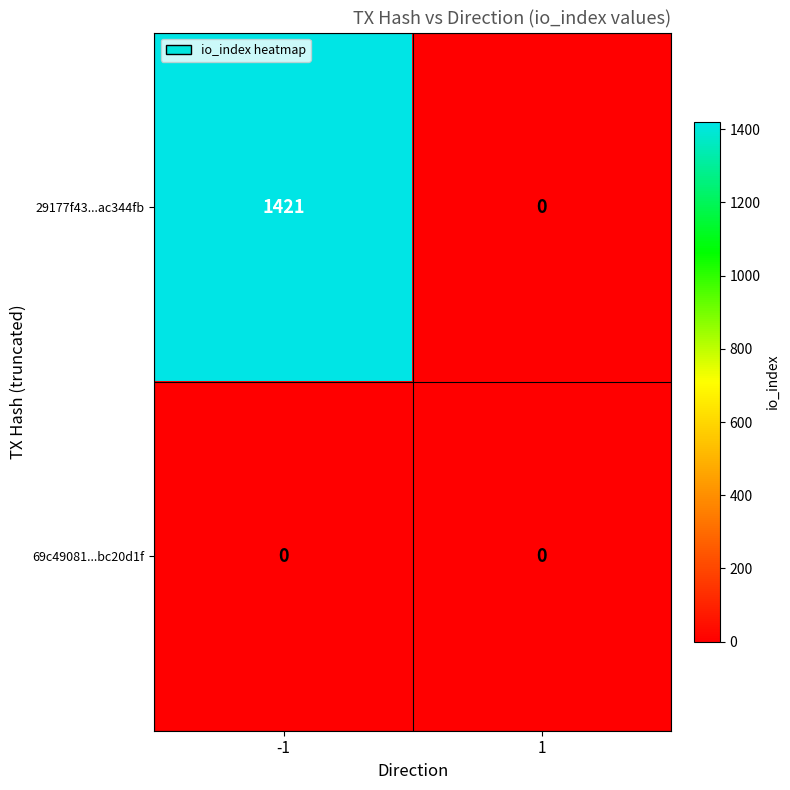

At which category is the sum across all series the highest?

-1